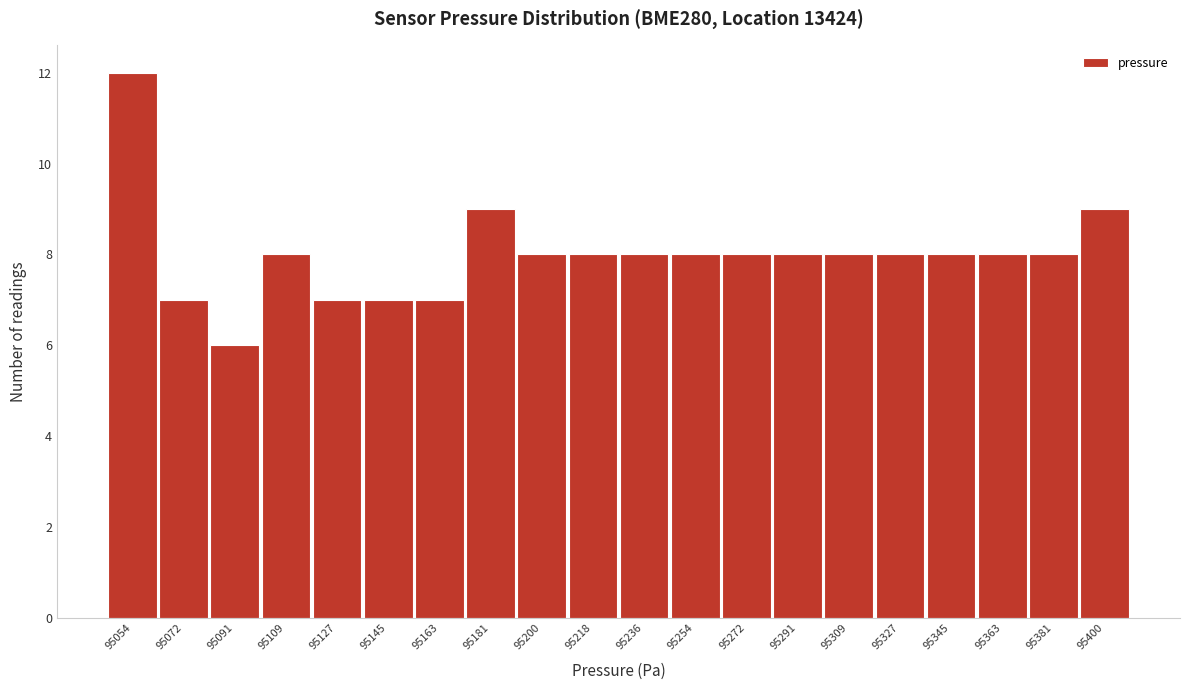

Reading right to left, list all the values displayed in this chart.

95400=9	95381=8	95363=8	95345=8	95327=8	95309=8	95291=8	95272=8	95254=8	95236=8	95218=8	95200=8	95181=9	95163=7	95145=7	95127=7	95109=8	95091=6	95072=7	95054=12